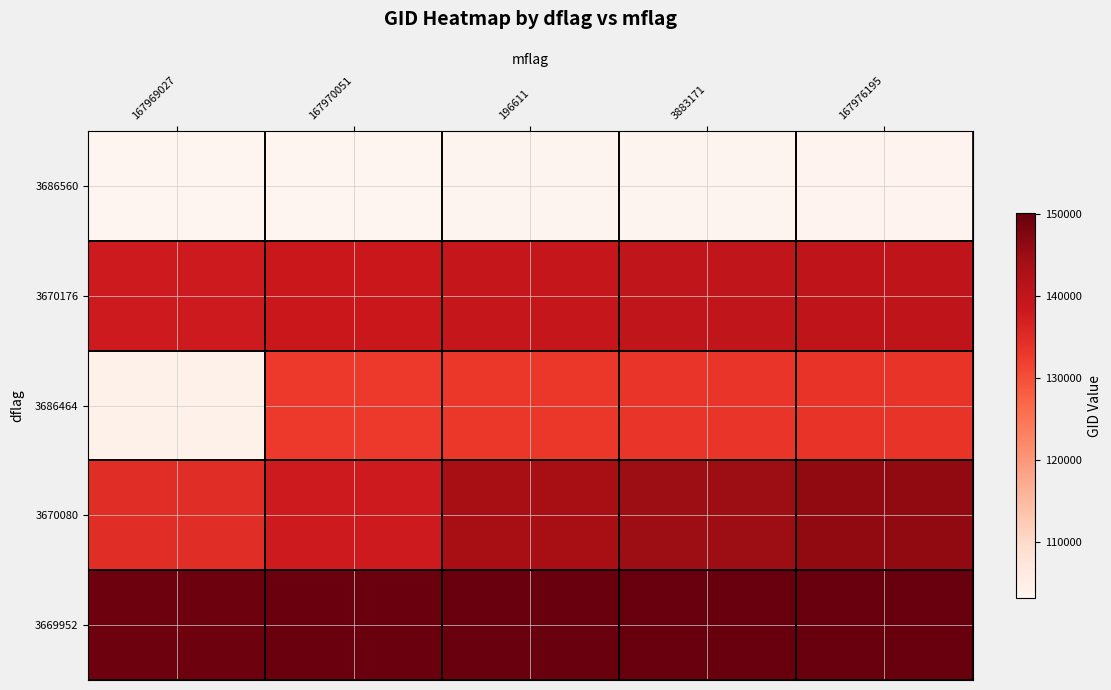

What is the greatest value displayed?

150015